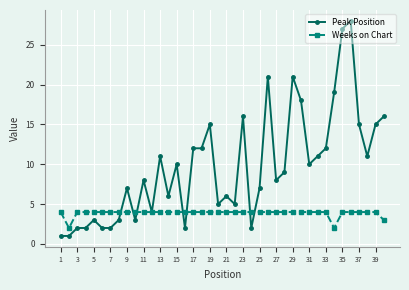

What is the maximum value for Peak Position?

28